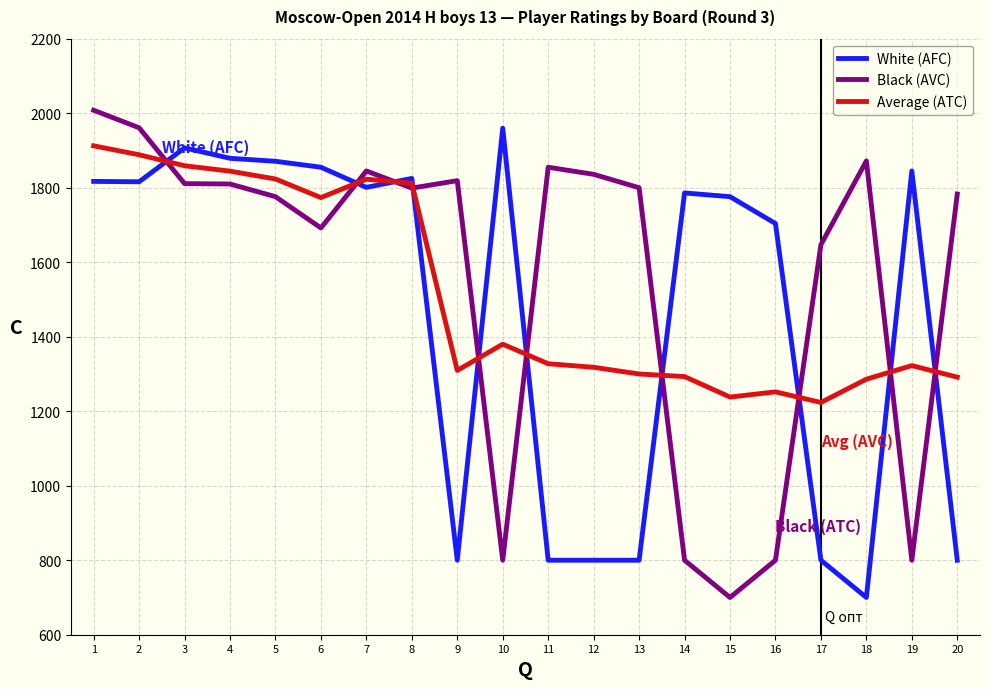

What is the minimum value for Average (ATC)?

1223.5